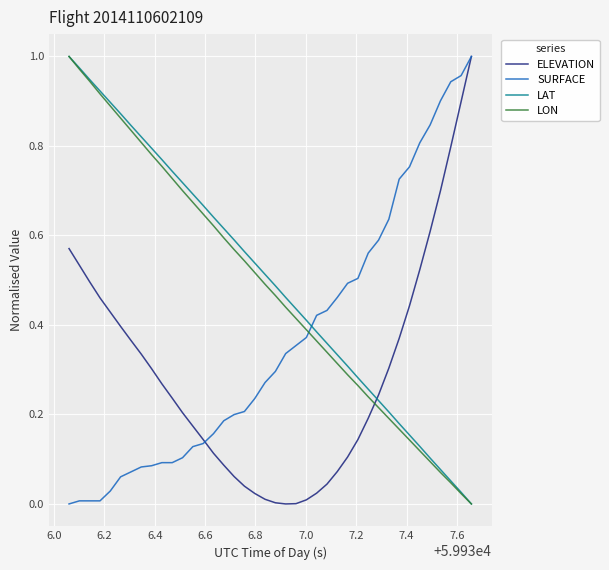

True or false: LON has more than 0 points higher than both neighbors.

False